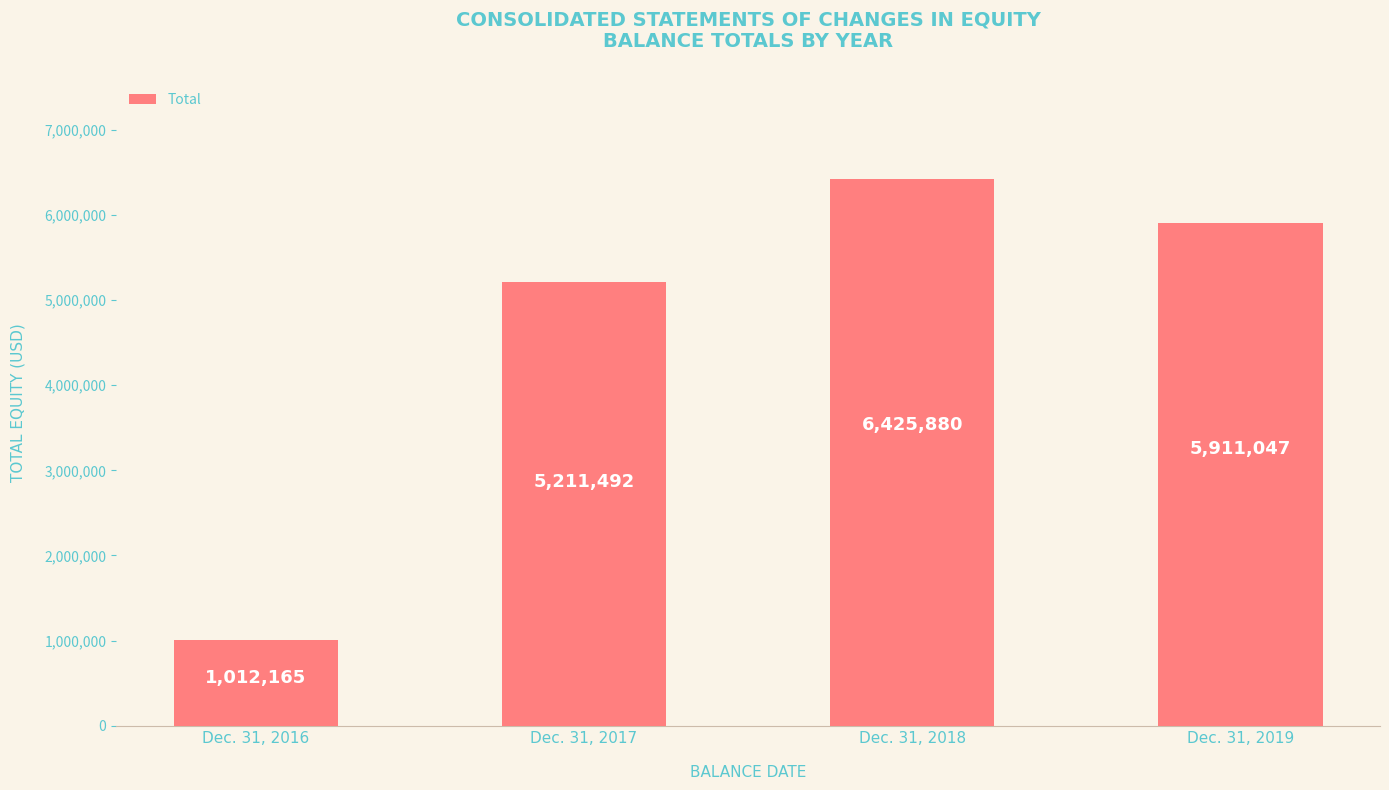

How many data points does each series have?

4